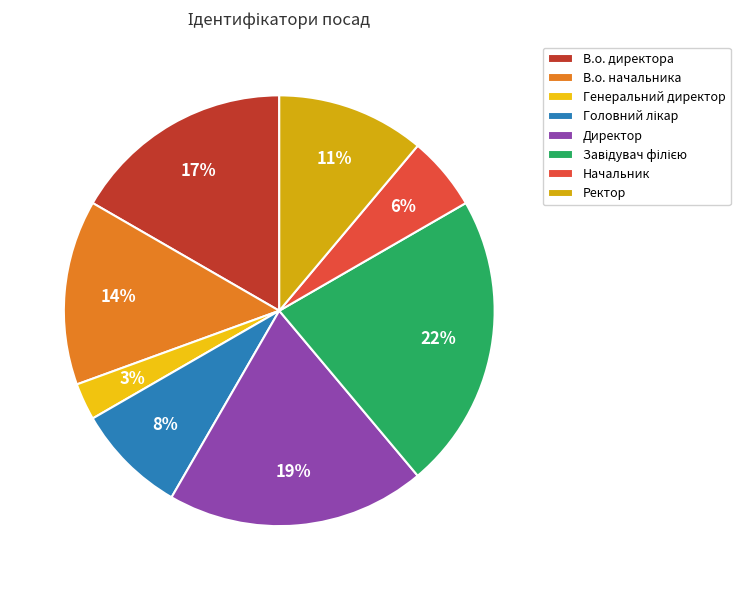

To the nearest percent, what is the combined percentage of Головний лікар and Начальник?

14%